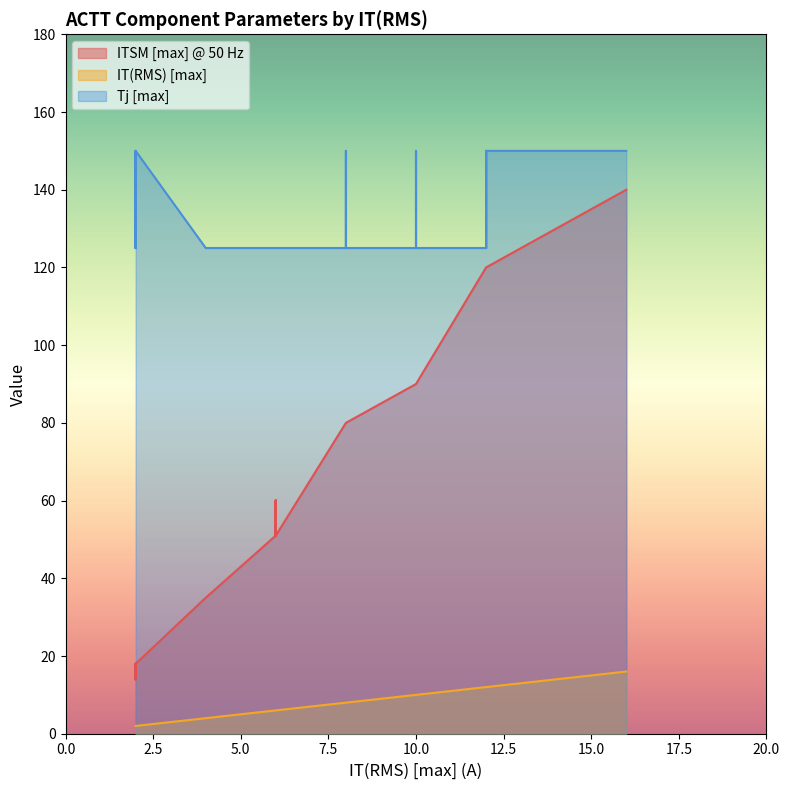

Read the ITSM [max] @ 50 Hz value at 10, to the nearest 50.

100